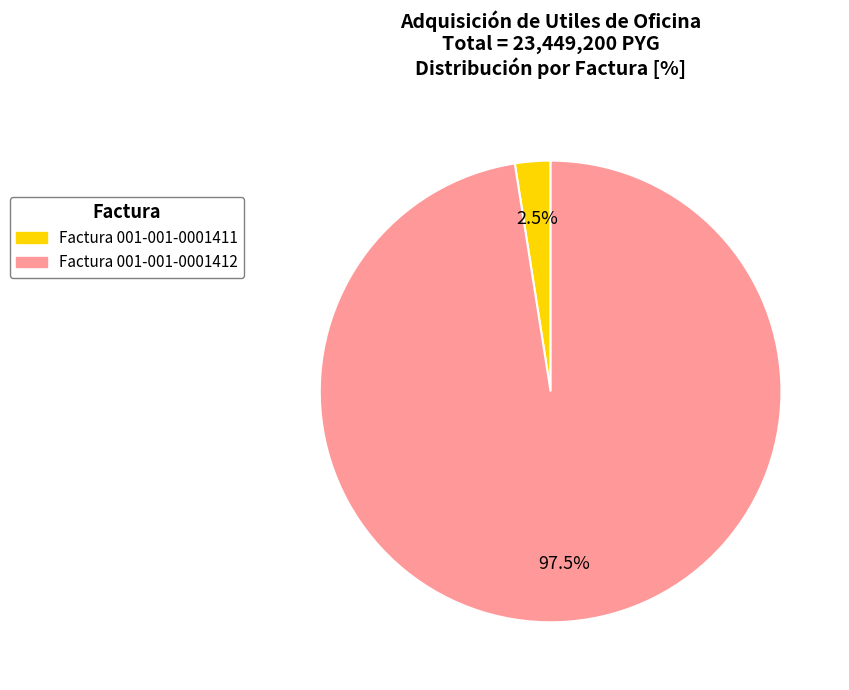

Rank the categories by value from highest to lowest.

Factura 001-001-0001412, Factura 001-001-0001411